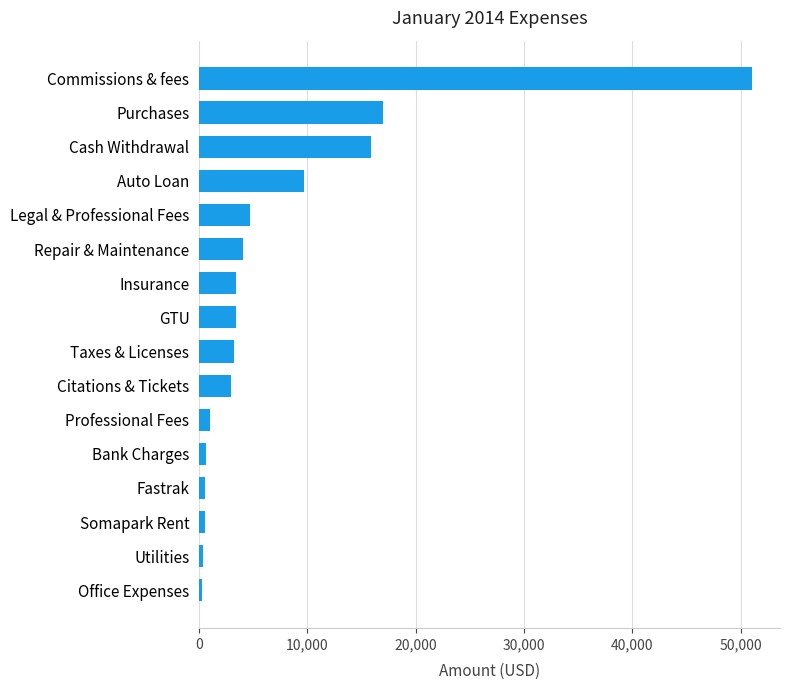

The value at Purchases is 29514.6. True or false?

False